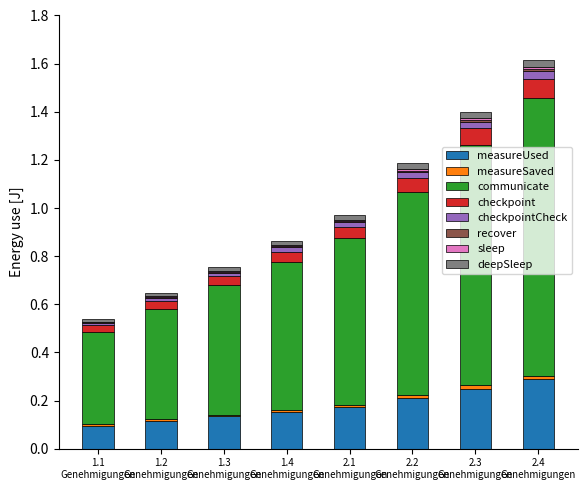

What is the maximum value for measureUsed?

0.3